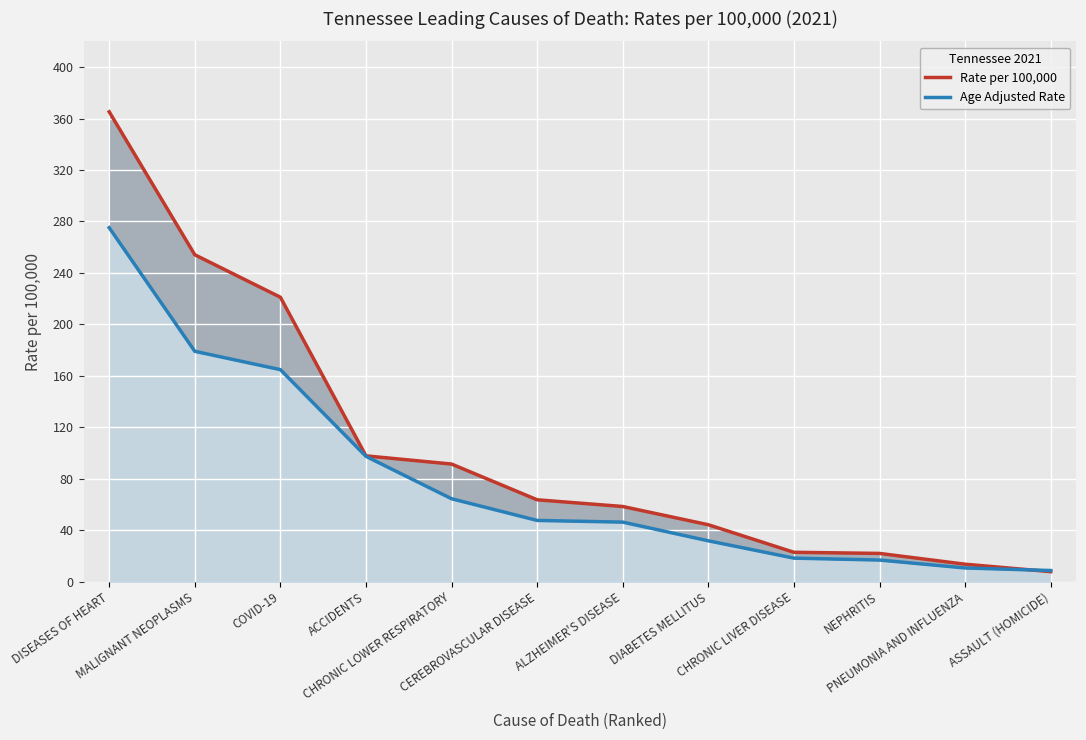

Count the number of categories in the chart.

12